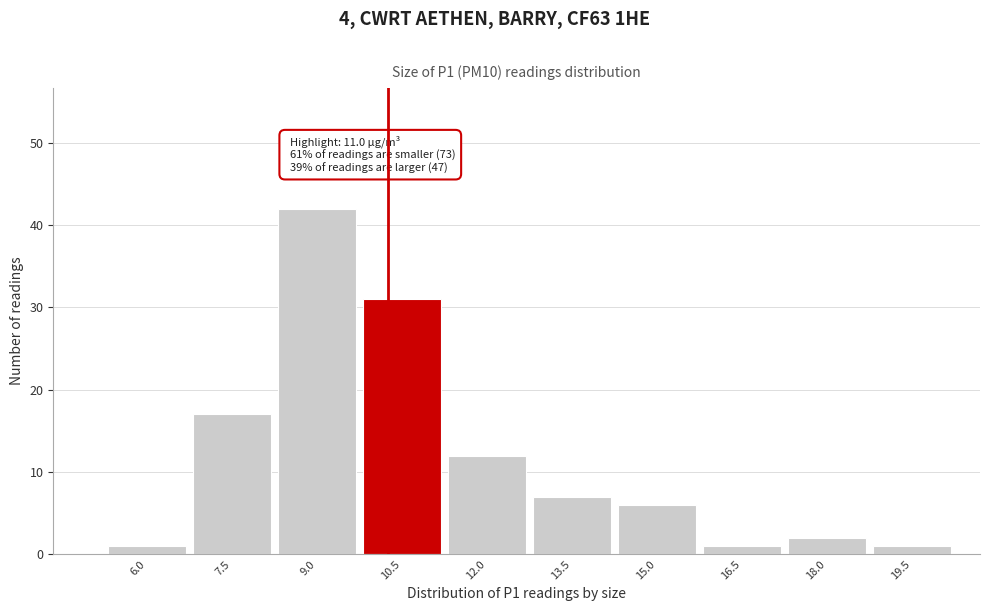

Reading left to right, list all the values displayed in this chart.

1	17	42	31	12	7	6	1	2	1